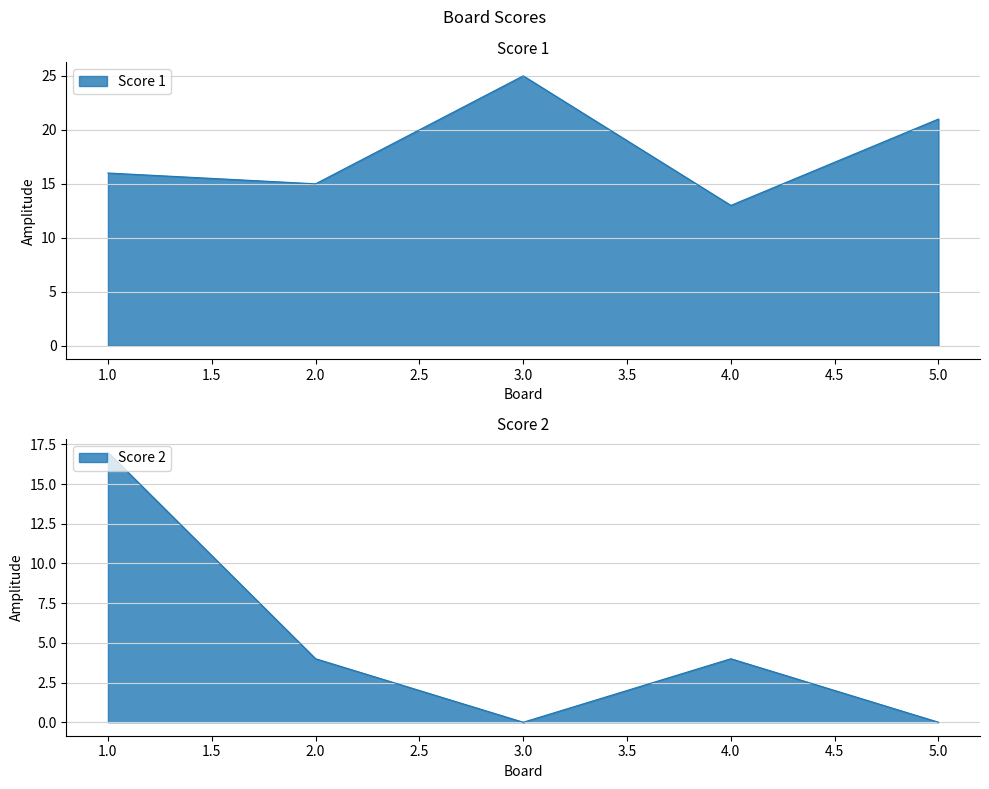

Count the number of categories in the chart.

5